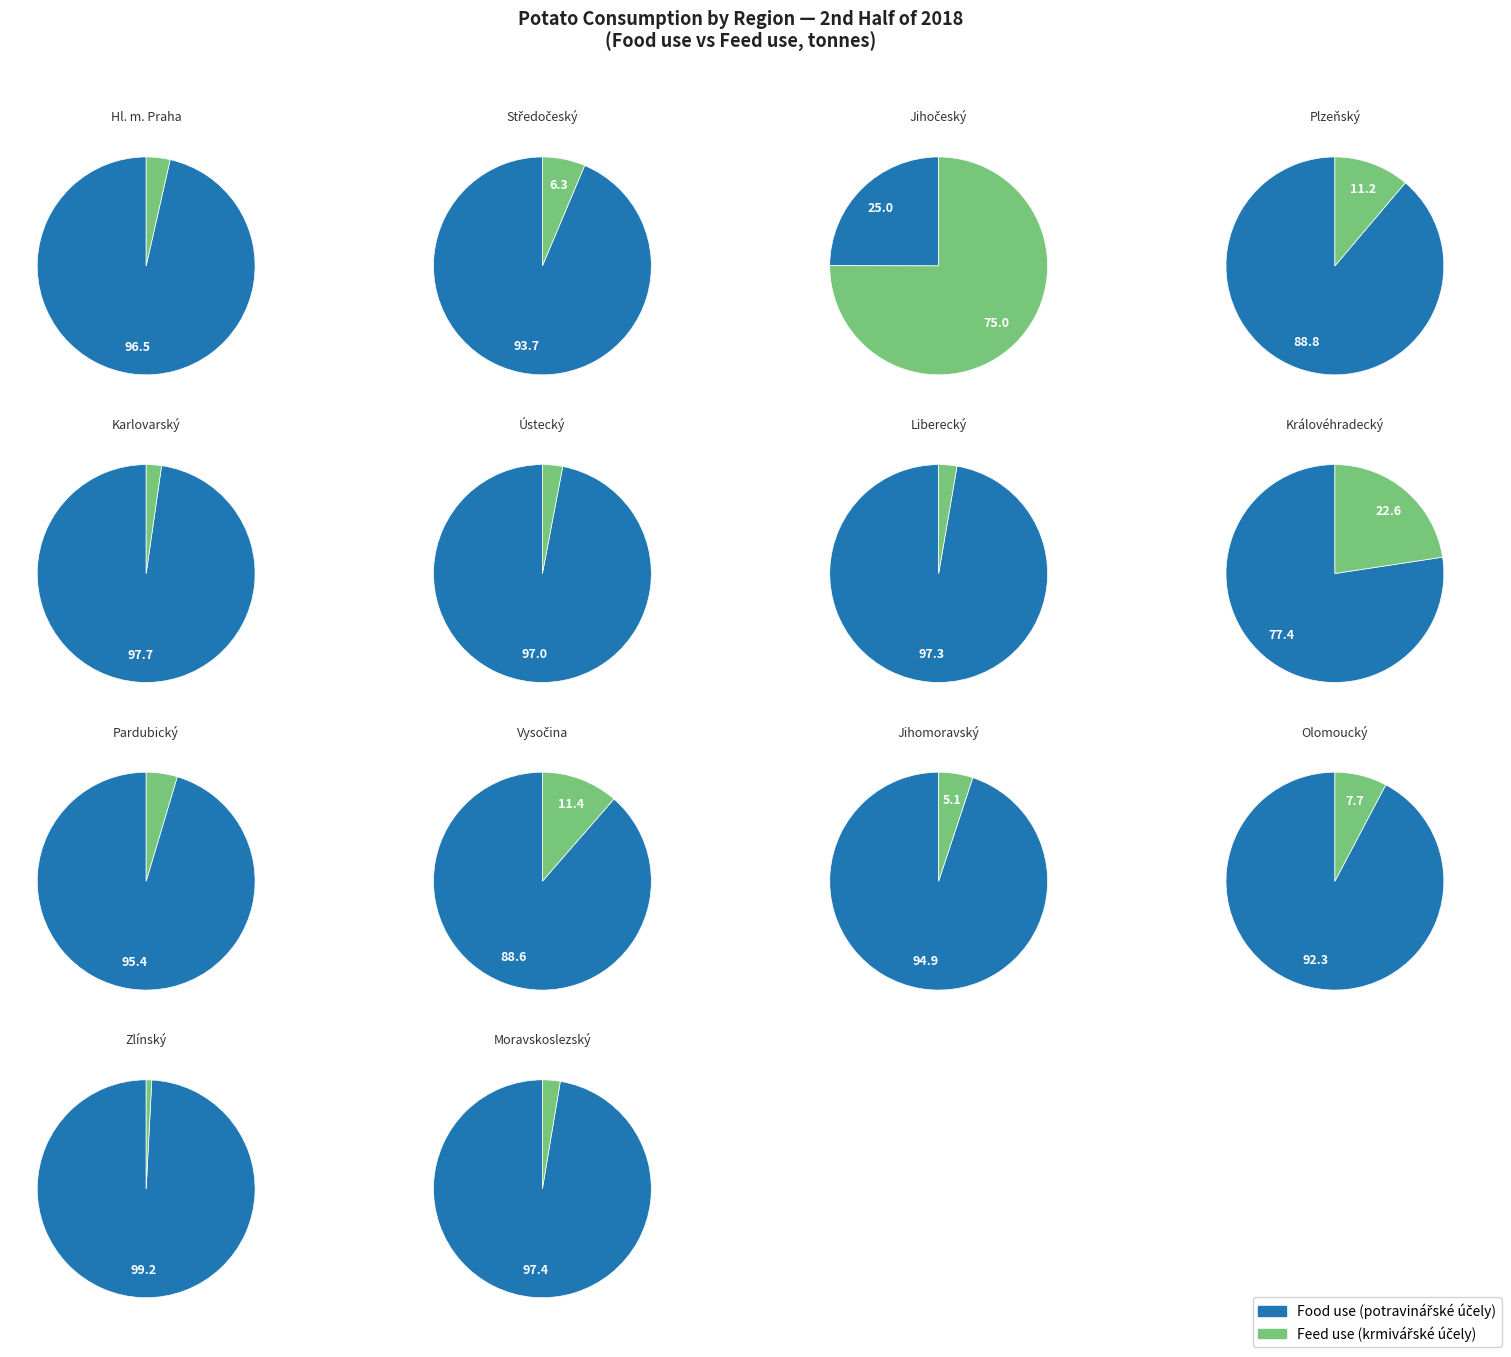

Rank the series by their maximum value, from lowest to highest.

Feed use, Food use